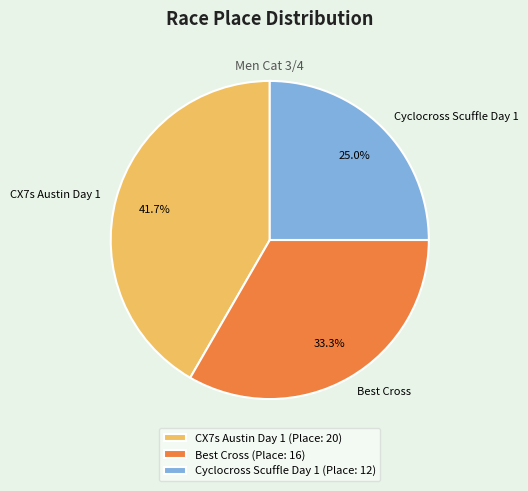

The CX7s Austin Day 1 slice represents 32% of the pie. True or false?

False